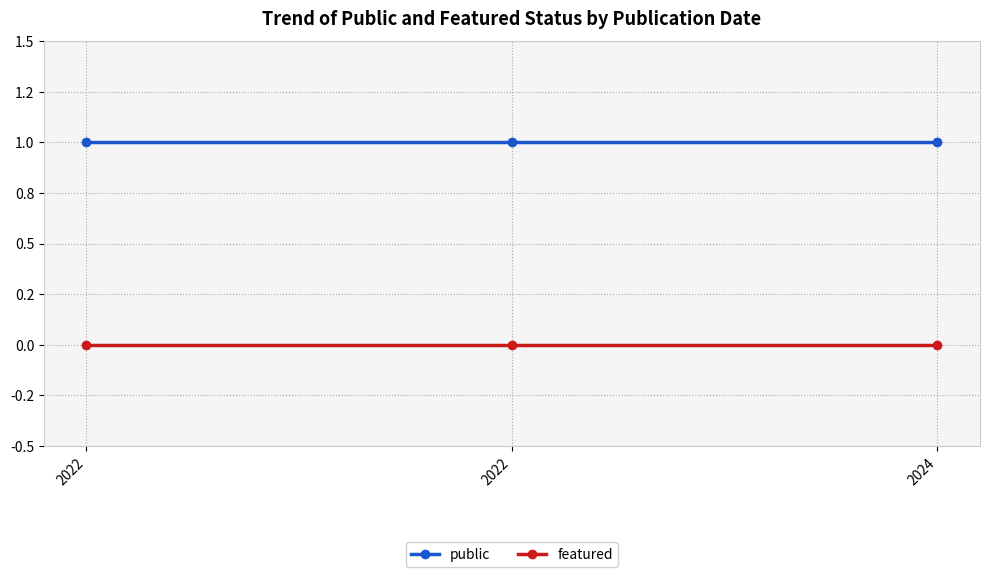

True or false: featured has a value of 0 at 2022.

True